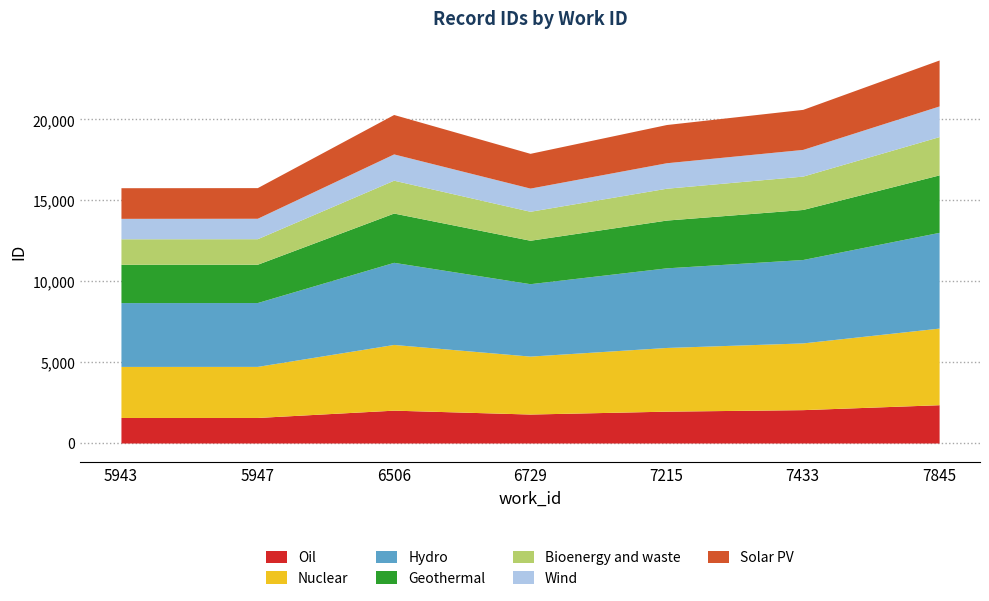

Rank the categories by value from lowest to highest.

5943, 5947, 6729, 7215, 6506, 7433, 7845